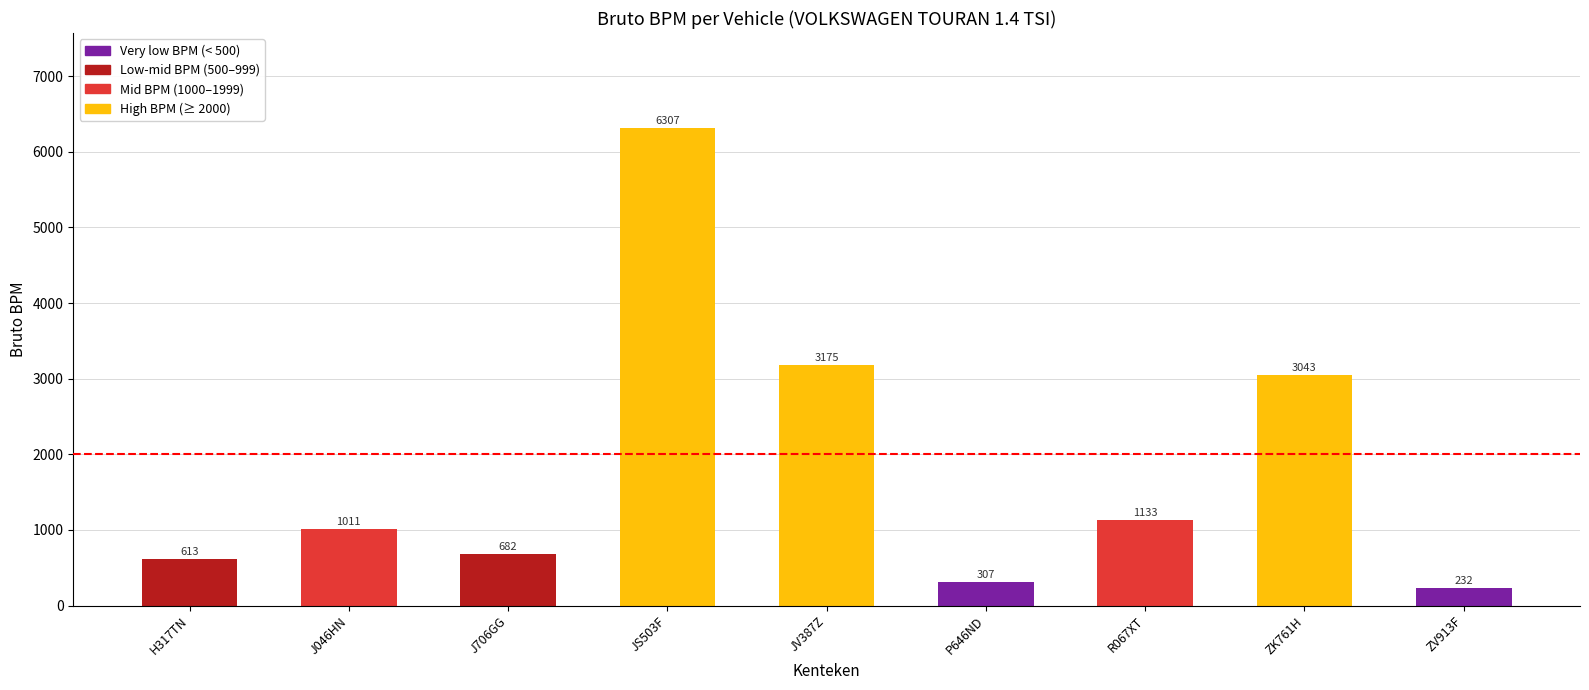

What is the sum of the values at ZK761H and P646ND?

3350